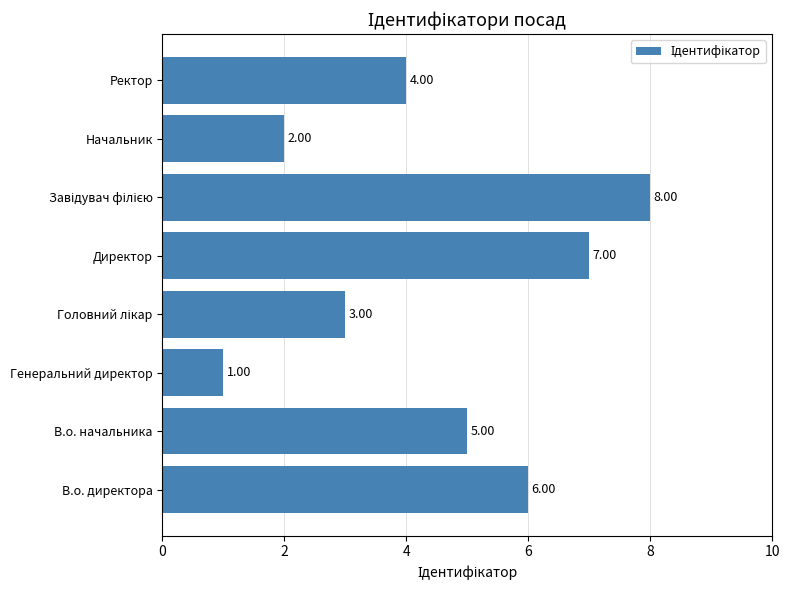

How many data points are less than 5?

4